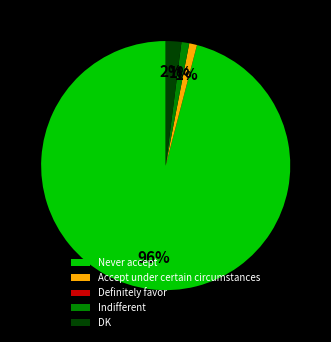

What is the largest slice in the pie chart?

Never accept